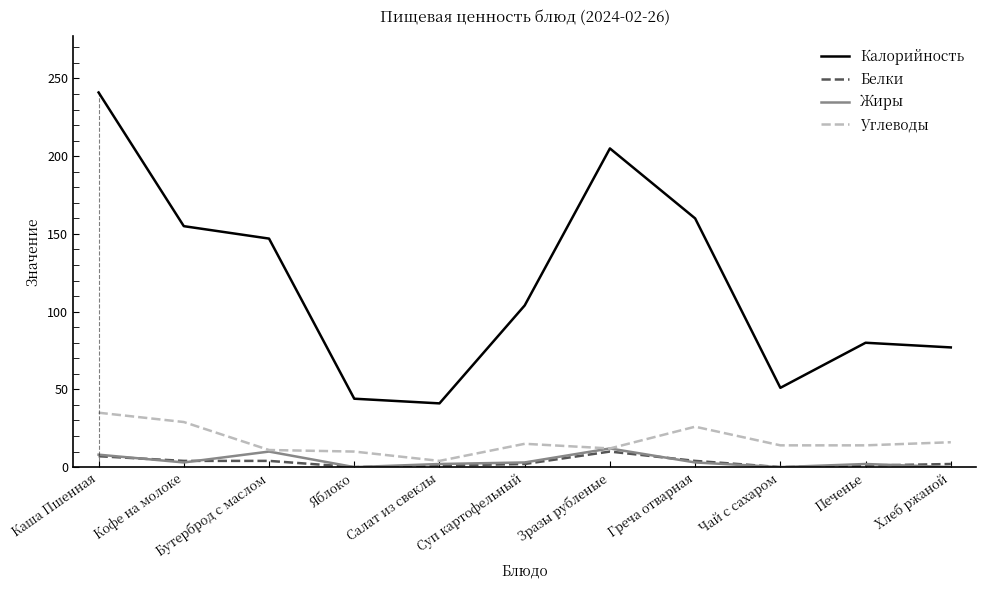

Which series has the largest total across all categories?

Калорийность